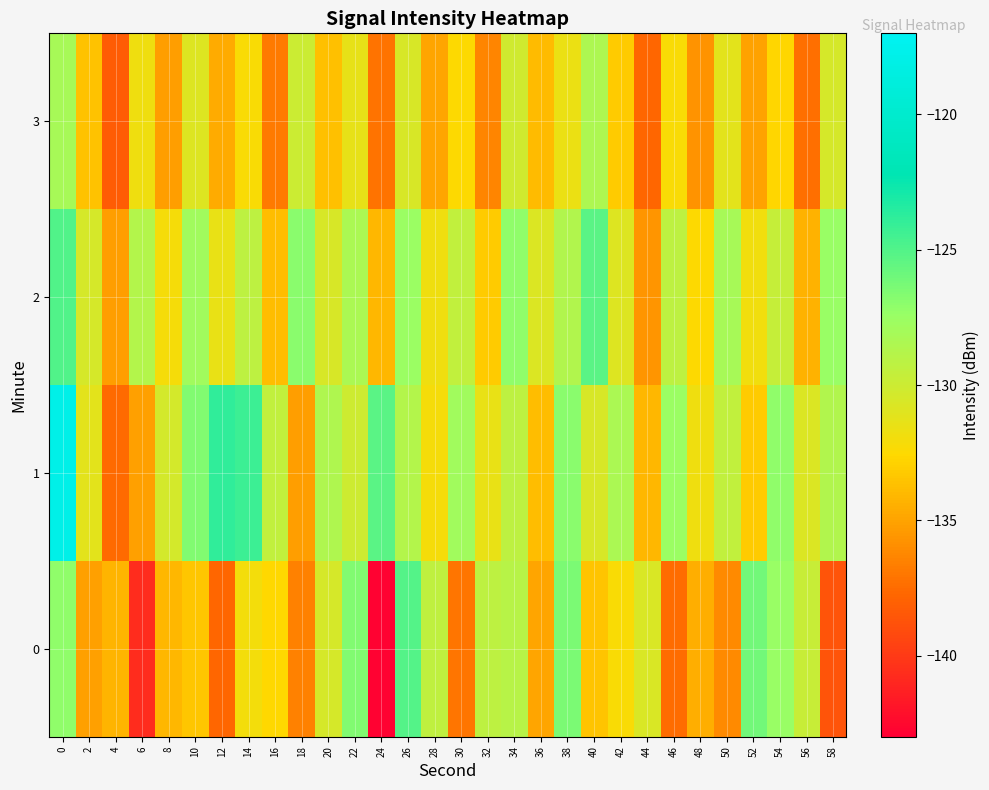

List the series in order of their peak value, lowest first.

3, 0, 2, 1